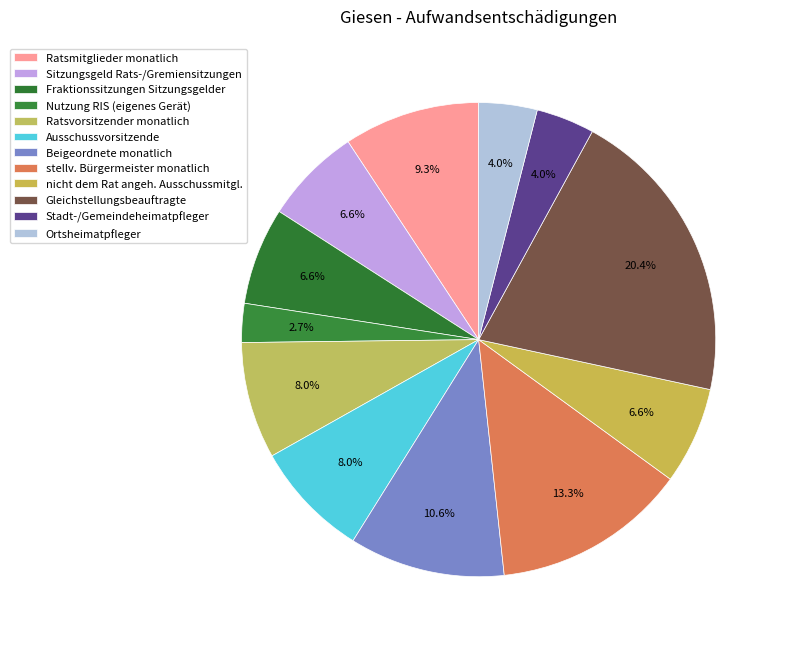

Which category has the biggest portion of the pie?

Gleichstellungsbeauftragte